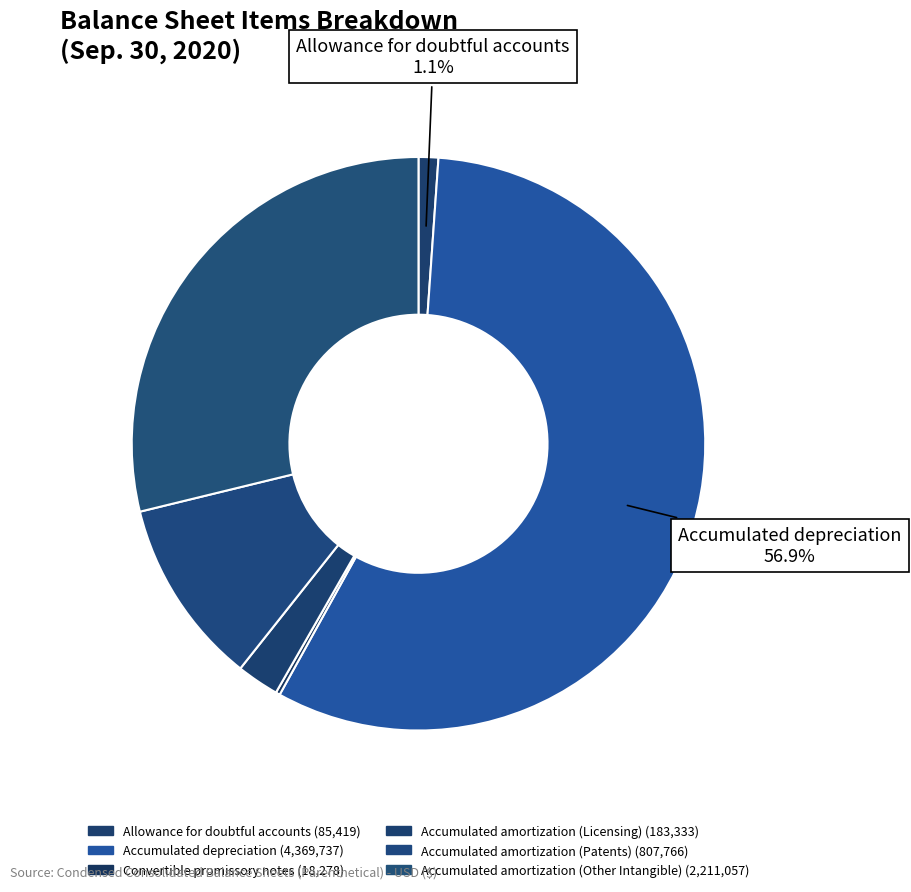

To the nearest percent, what is the average slice percentage?

17%